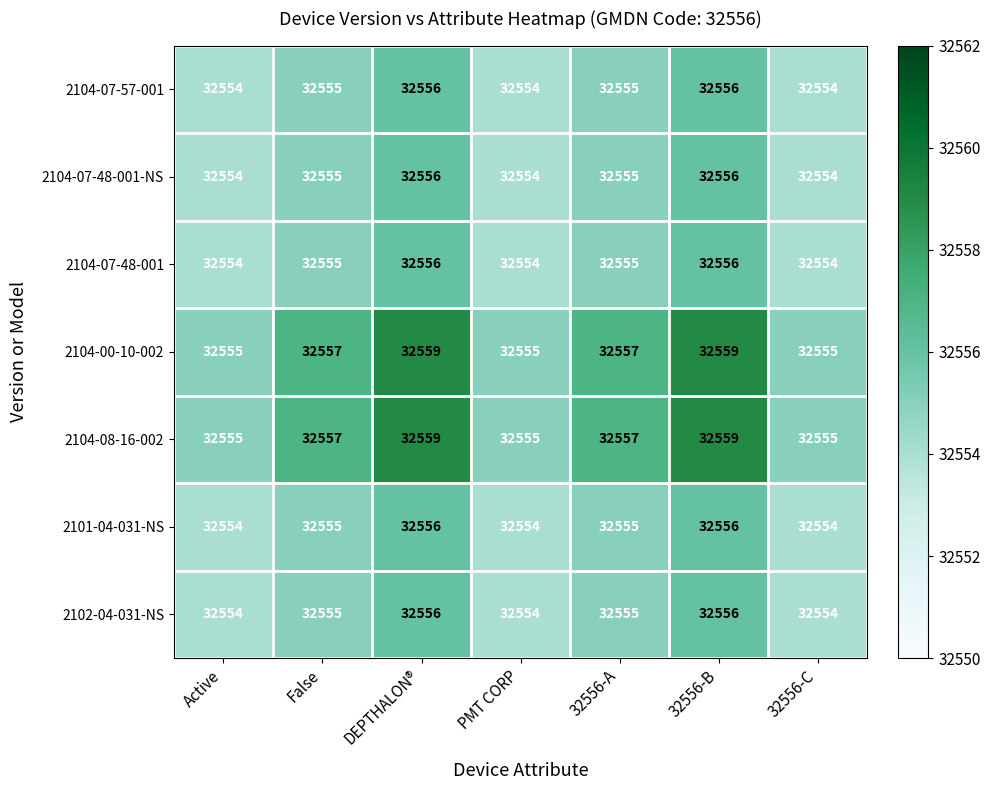

Count the 2104-07-57-001 values in the range 32554 to 32556.

7